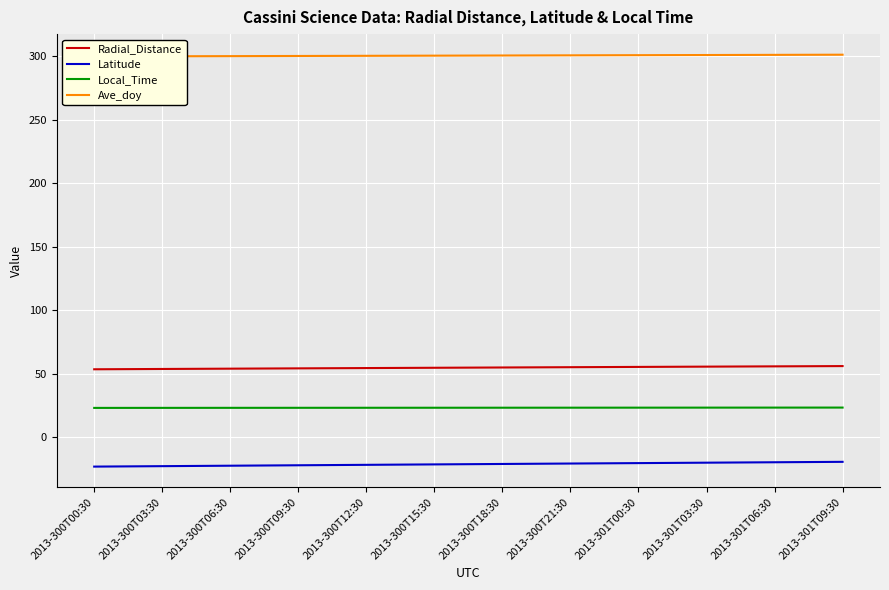

The Latitude series shows -10.6 at 2013-300T03:30. True or false?

False